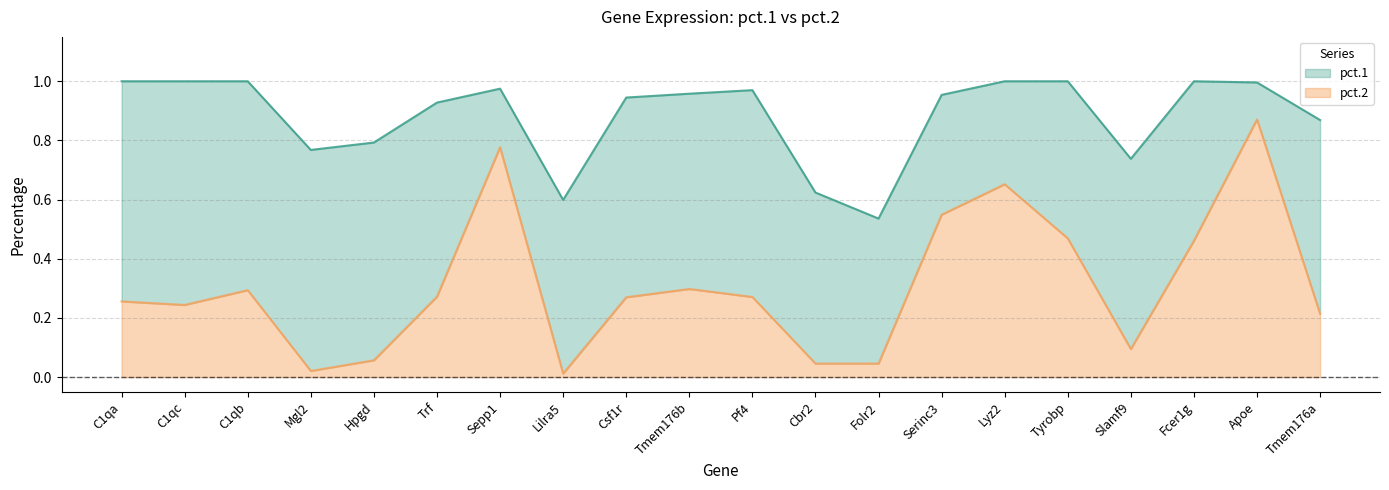

What is the maximum value for pct.1?

1.0